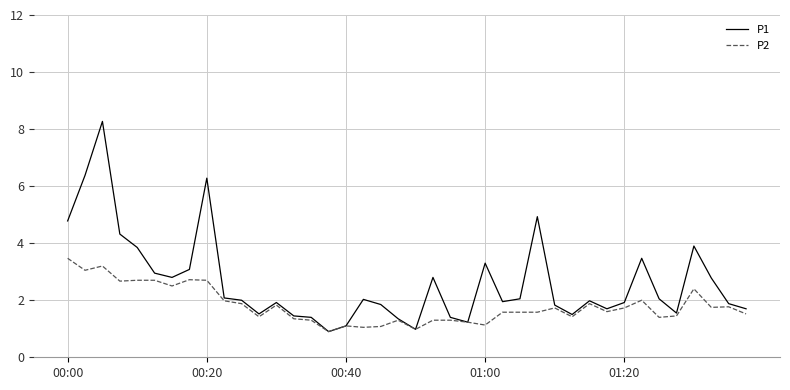

Which series has the largest total across all categories?

P1